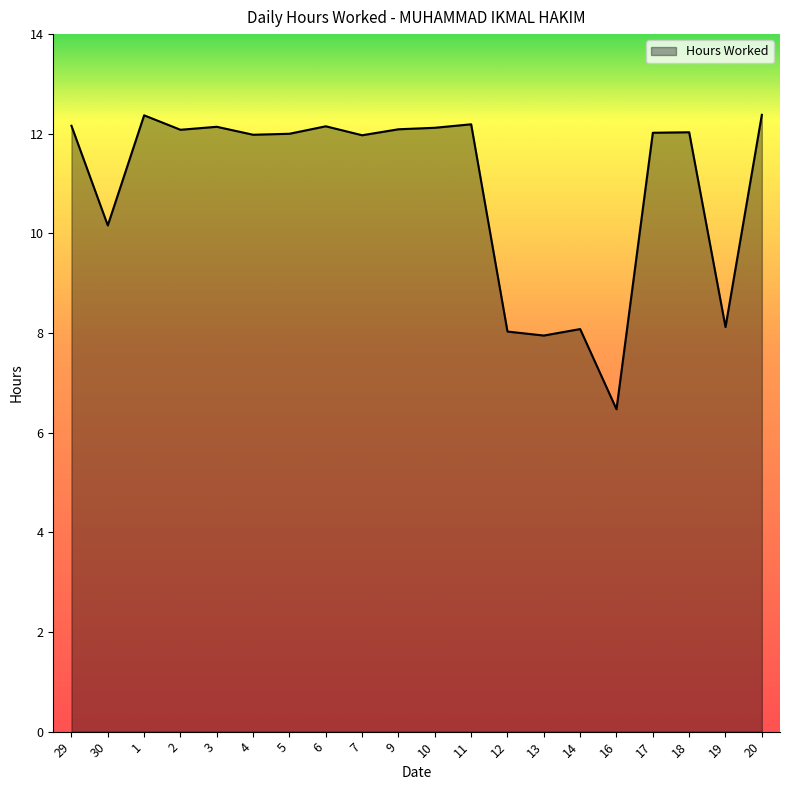

What is the change in value from 1 to 9?

-0.3